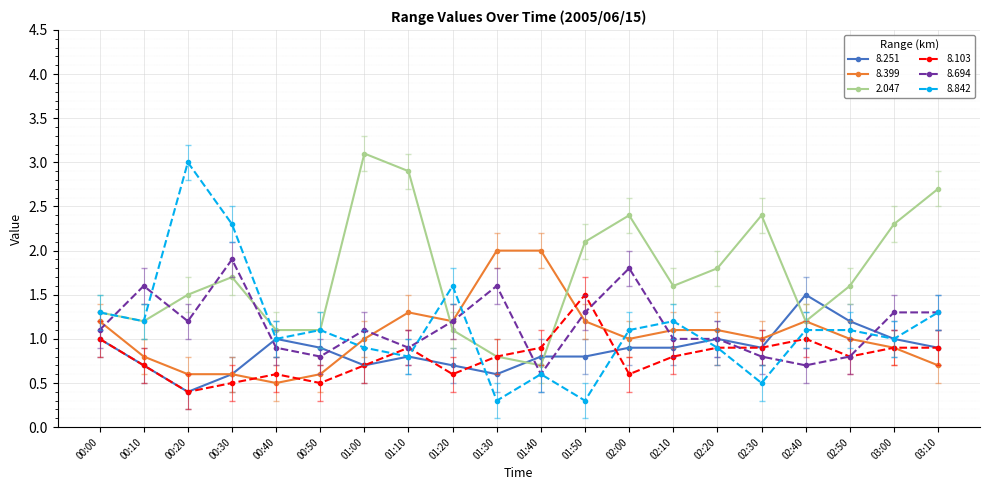

What is the difference between the highest and lowest values at 00:50?

0.6